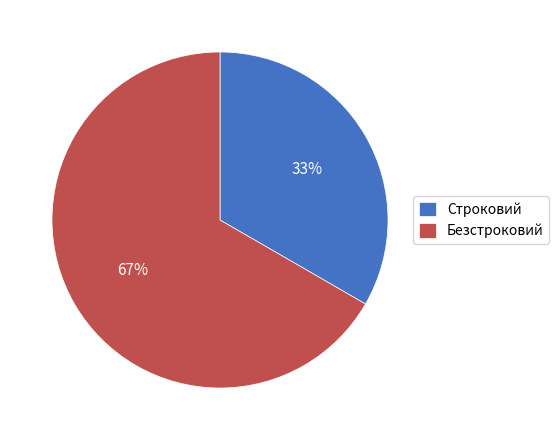

To the nearest percent, what is the combined percentage of Строковий and Безстроковий?

100%